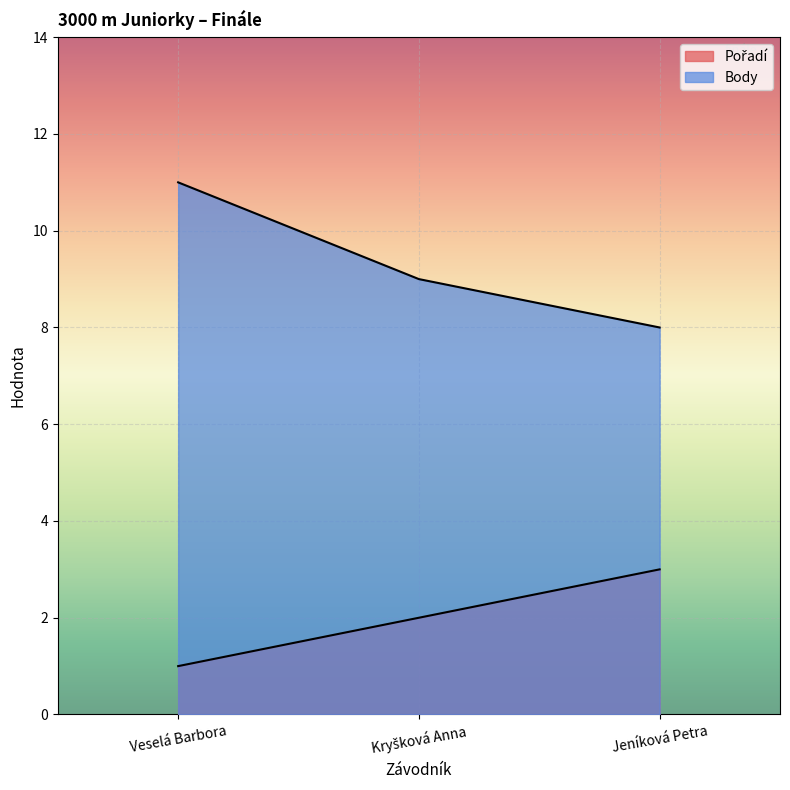

Rank the series at Kryšková Anna from highest to lowest value.

Body, Pořadí